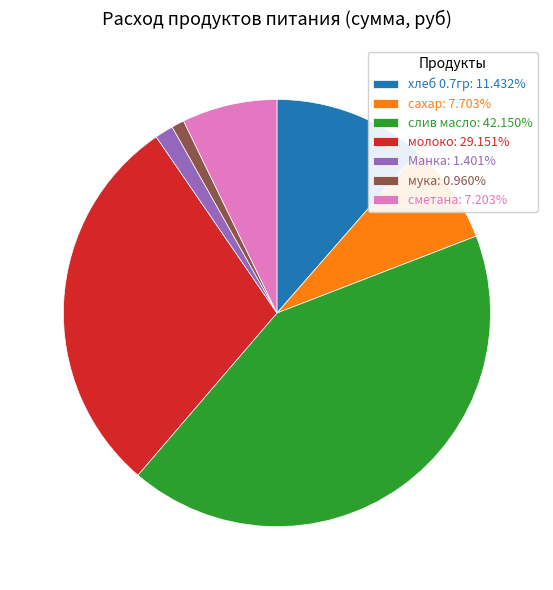

How many segments does this pie chart have?

7